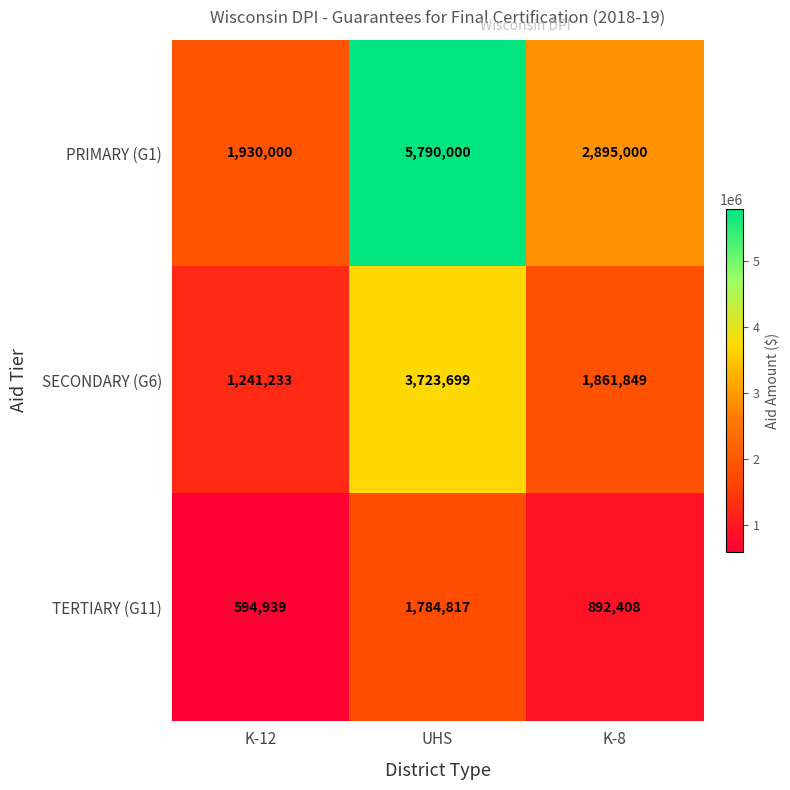

At K-12, list the series in order from smallest to largest.

TERTIARY (G11), SECONDARY (G6), PRIMARY (G1)